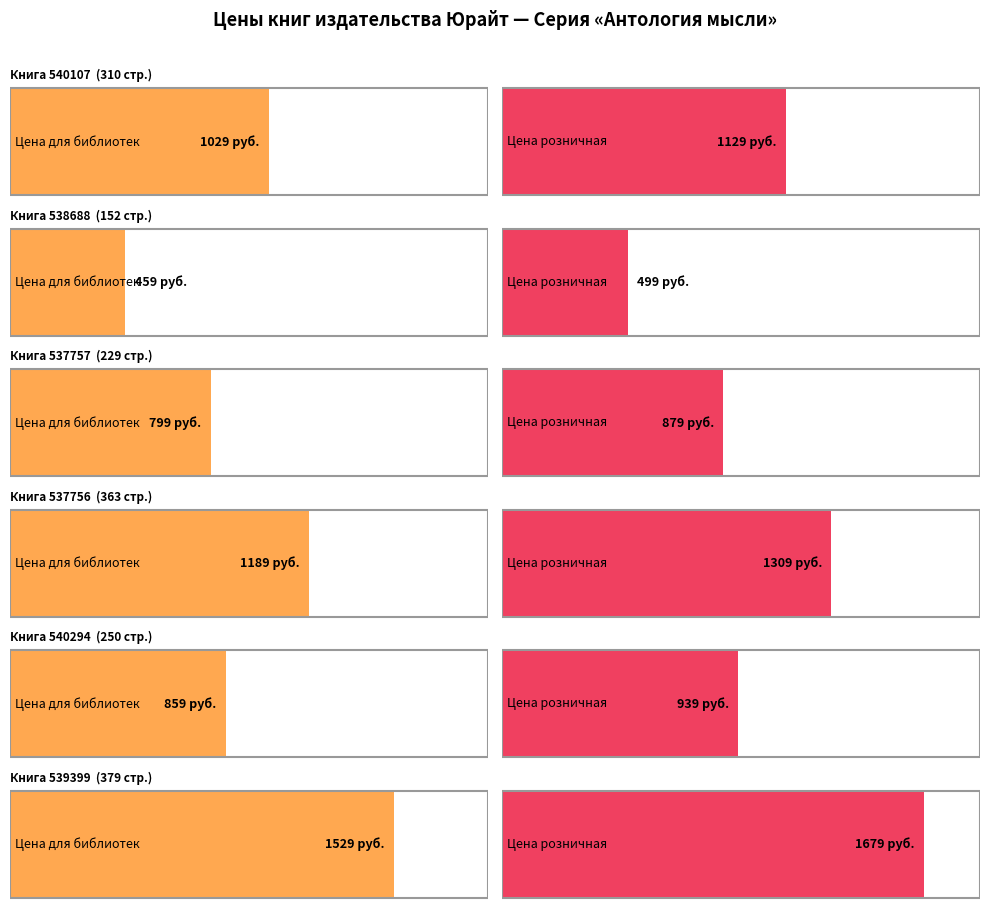

How many data points in Цена для библиотек are less than 1549?

6